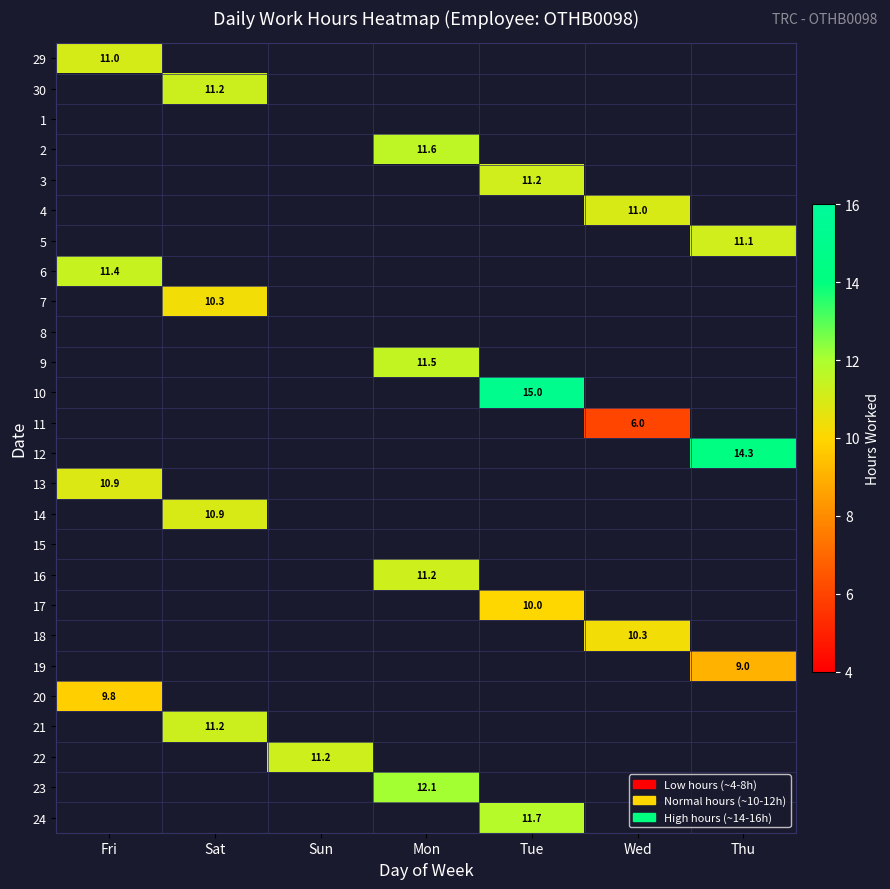

Count the number of data series in this chart.

26